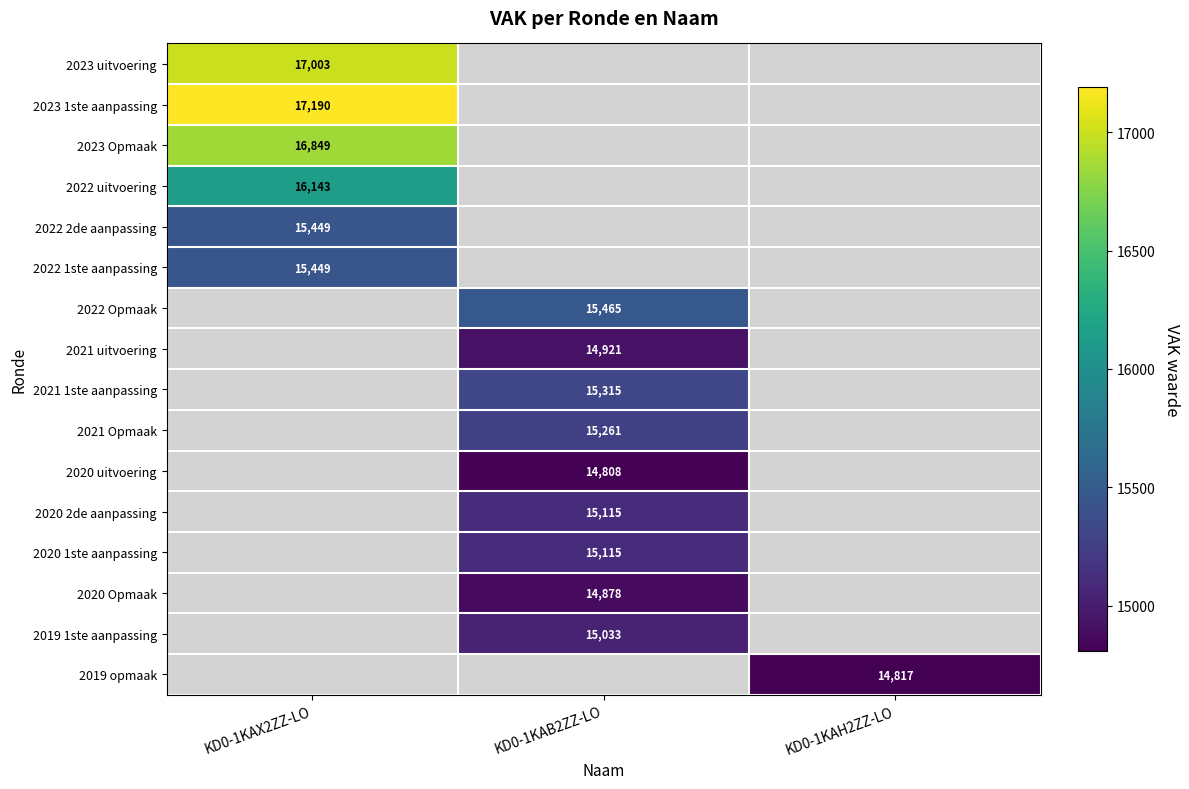

Between KD0-1KAB2ZZ-LO and KD0-1KAX2ZZ-LO, which is larger?

KD0-1KAX2ZZ-LO